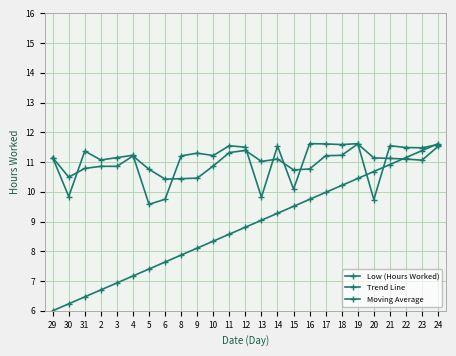

Is this an area chart (filled region under the line)?

No